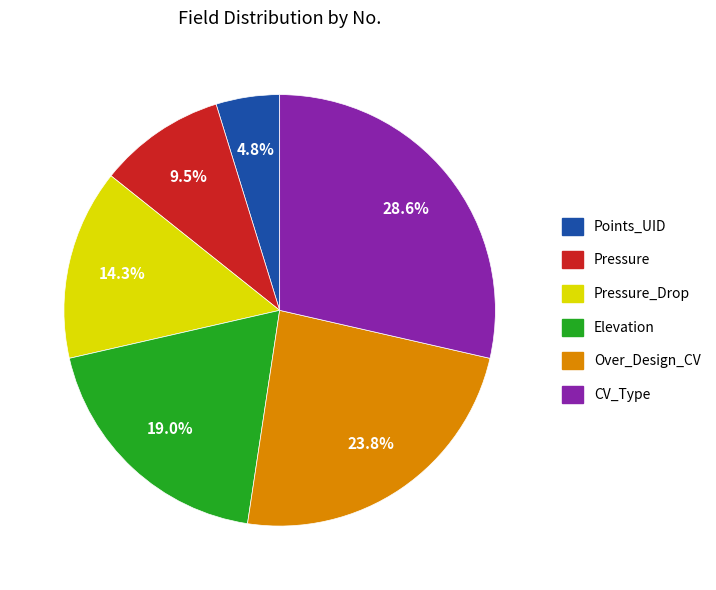

Is there any slice that represents more than half of the pie?

No